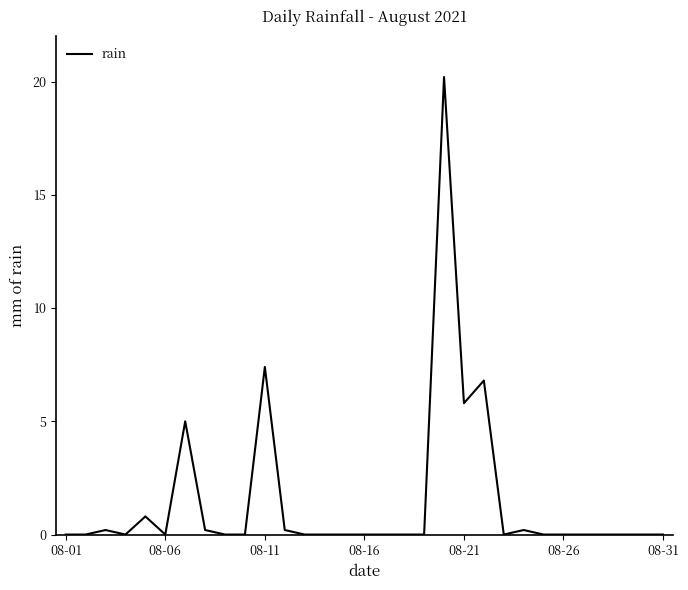

What is the difference between the maximum and minimum values?

20.2